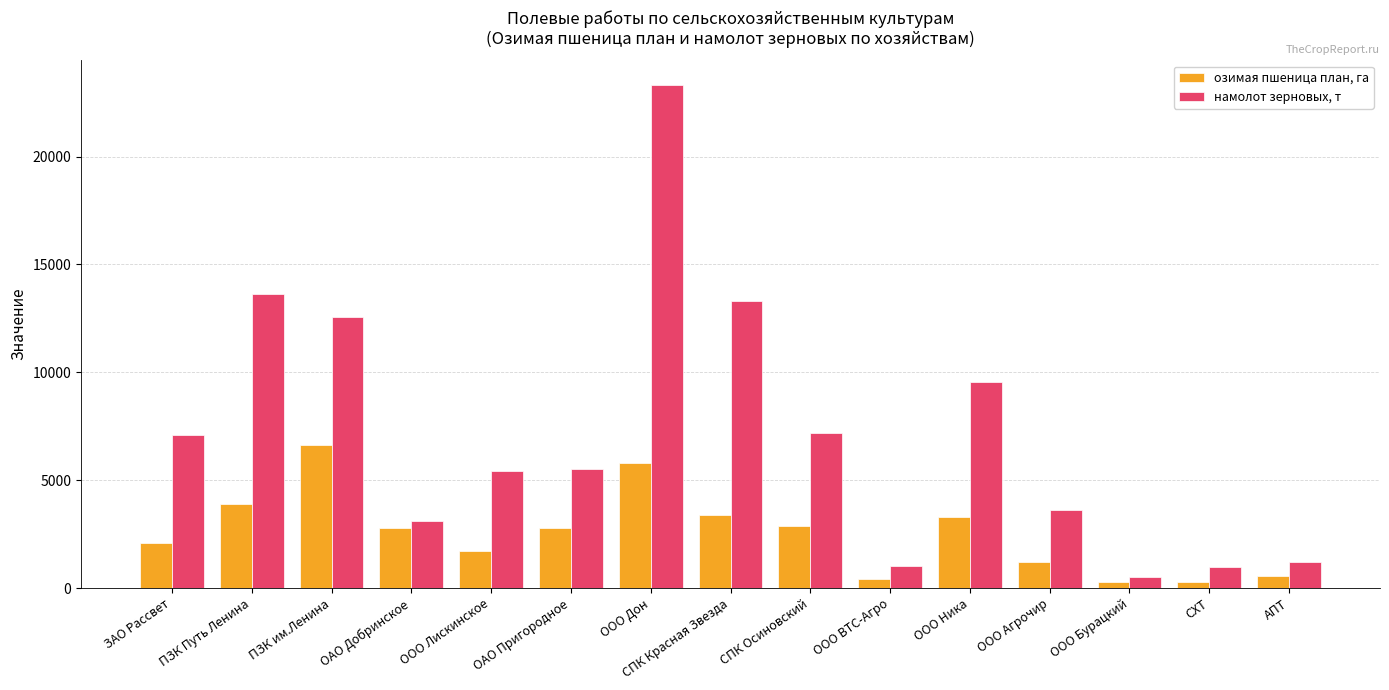

True or false: озимая пшеница план, га has a value of 1741 at ПЗК Путь Ленина.

False